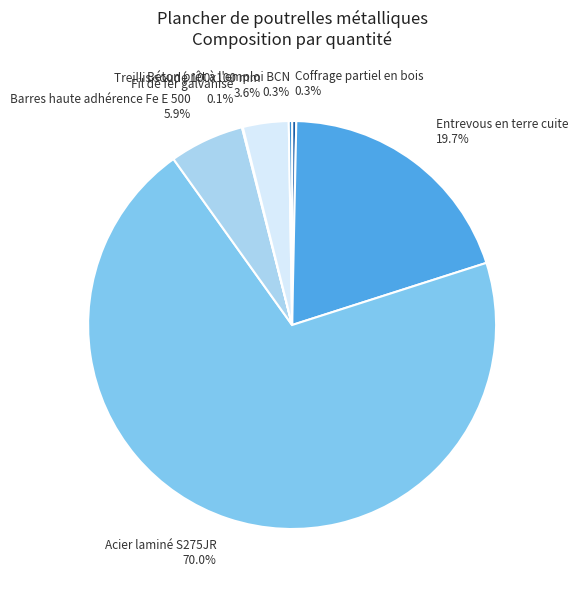

Does any single category account for the majority?

Yes